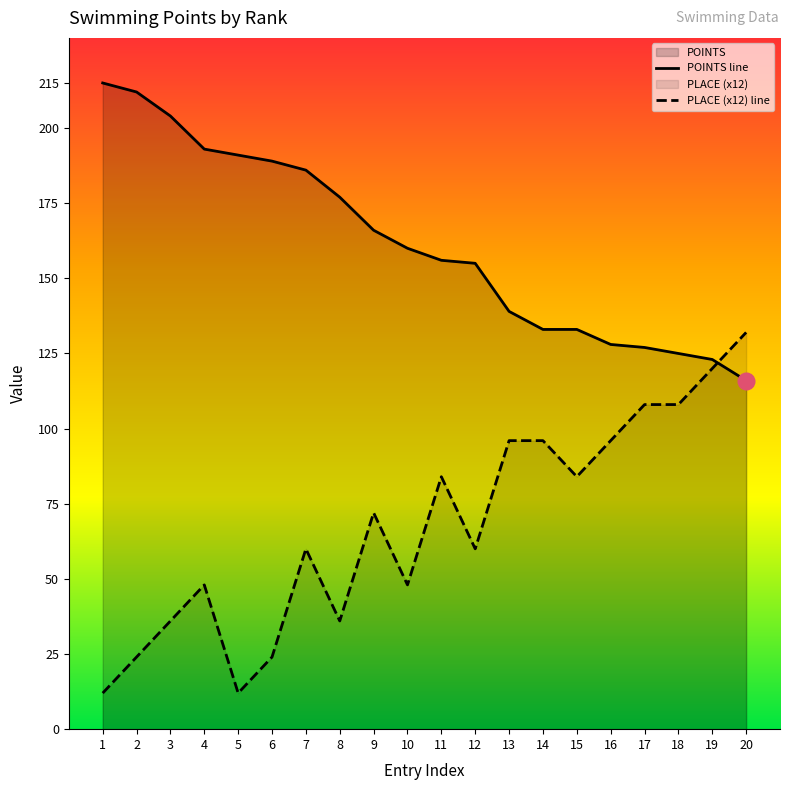

At which label does POINTS line reach its minimum?

20